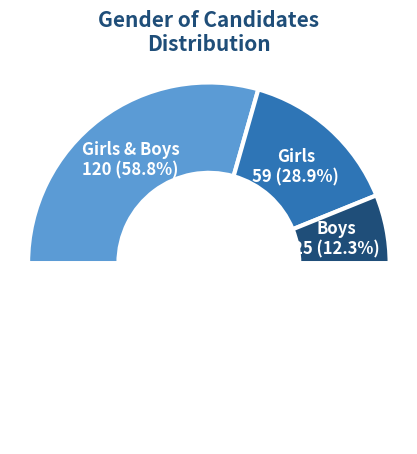

What is the largest slice in the pie chart?

Girls & Boys